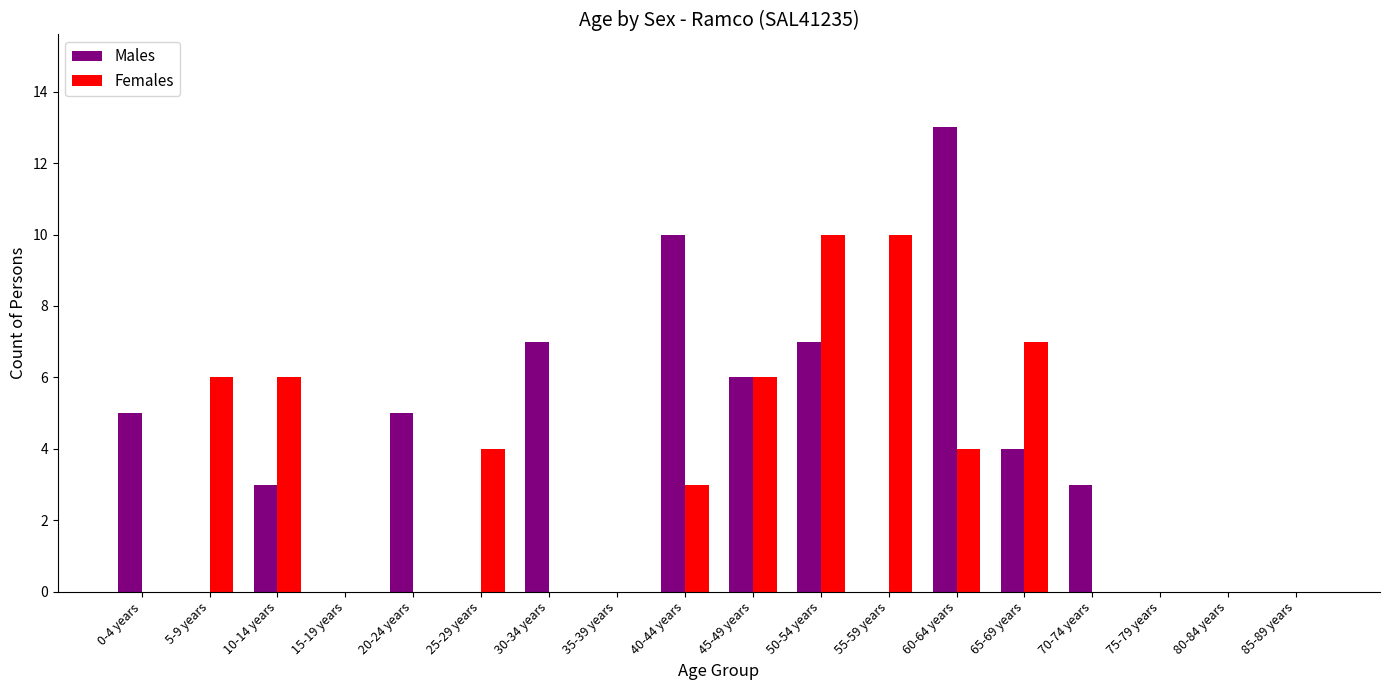

True or false: Females has a value of 5 at 15-19 years.

False